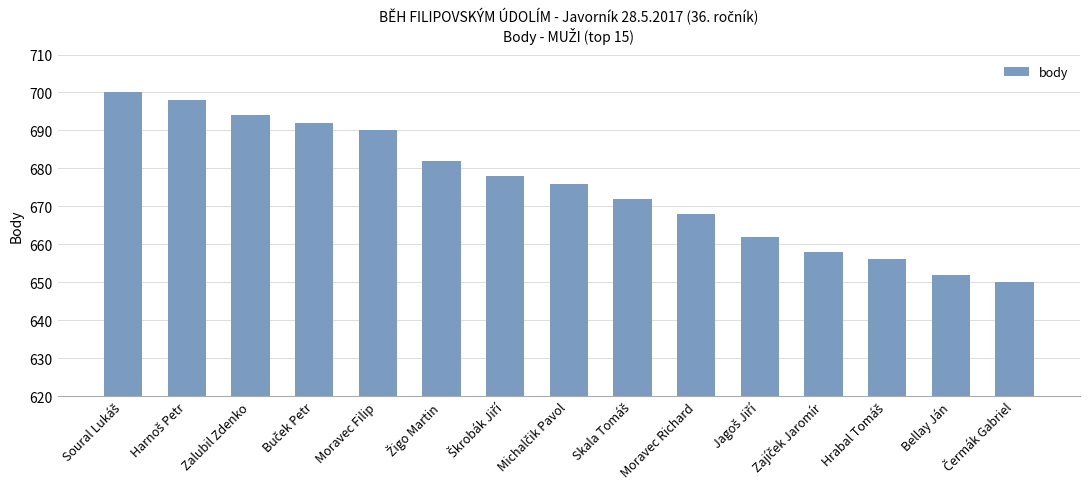

How many categories are shown in the chart?

15